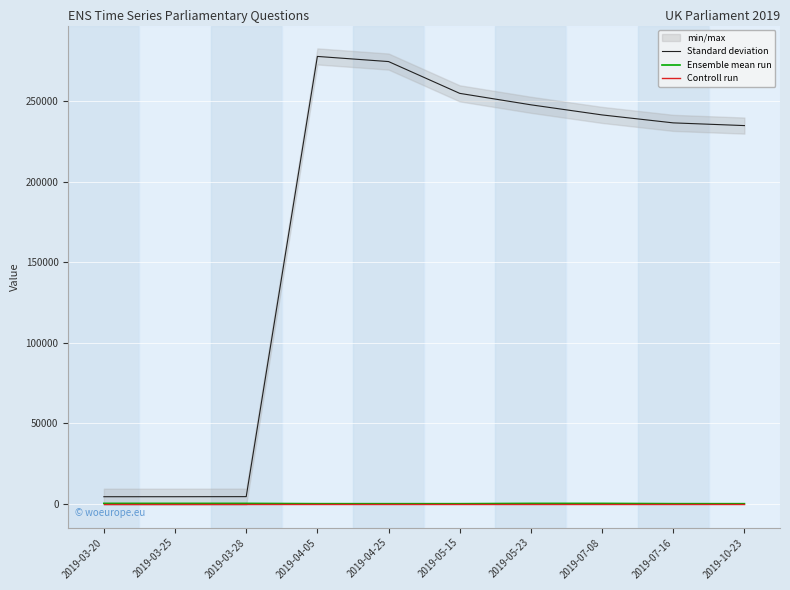

What is the difference between the highest and lowest values at 2019-03-25?

4346